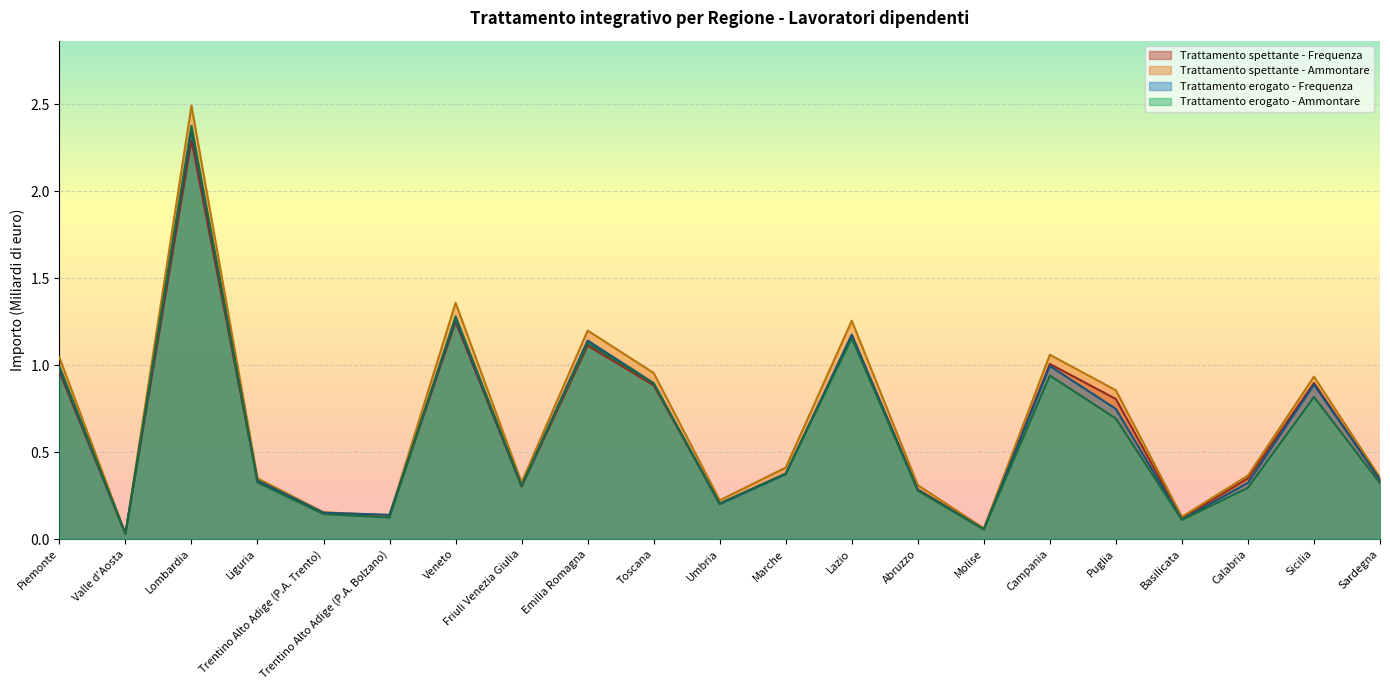

Reading right to left, transcribe all the data shown in this chart.

Trattamento spettante - Frequenza: 0.3	0.9	0.3	0.1	0.8	1.0	0.1	0.3	1.2	0.4	0.2	0.9	1.1	0.3	1.2	0.1	0.1	0.3	2.3	0.0	1.0
Trattamento spettante - Ammontare: 0.4	0.9	0.4	0.1	0.9	1.1	0.1	0.3	1.3	0.4	0.2	1.0	1.2	0.3	1.4	0.1	0.2	0.3	2.5	0.0	1.0
Trattamento erogato - Frequenza: 0.3	0.9	0.3	0.1	0.7	1.0	0.1	0.3	1.2	0.4	0.2	0.9	1.1	0.3	1.3	0.1	0.2	0.3	2.3	0.0	1.0
Trattamento erogato - Ammontare: 0.3	0.8	0.3	0.1	0.7	0.9	0.1	0.3	1.2	0.4	0.2	0.9	1.1	0.3	1.3	0.1	0.1	0.3	2.4	0.0	1.0